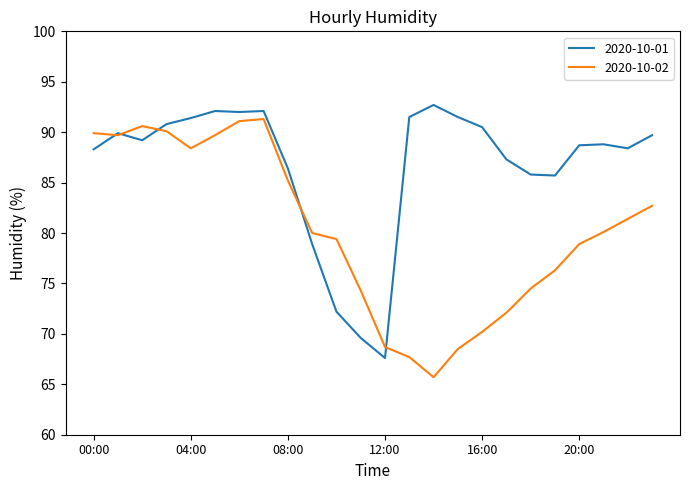

What are all the series names shown in the legend?

2020-10-01, 2020-10-02